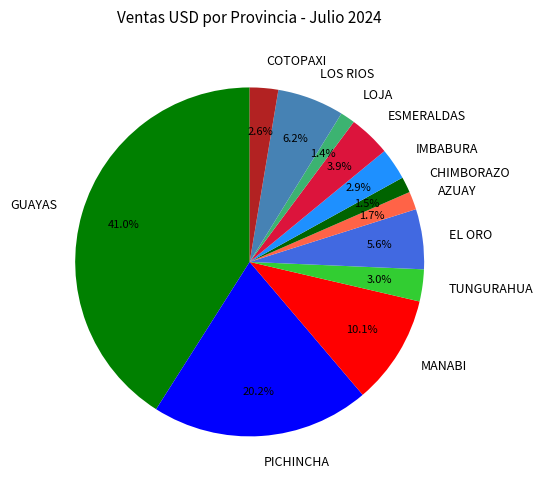

What is the total percentage of TUNGURAHUA and GUAYAS?

44.0%